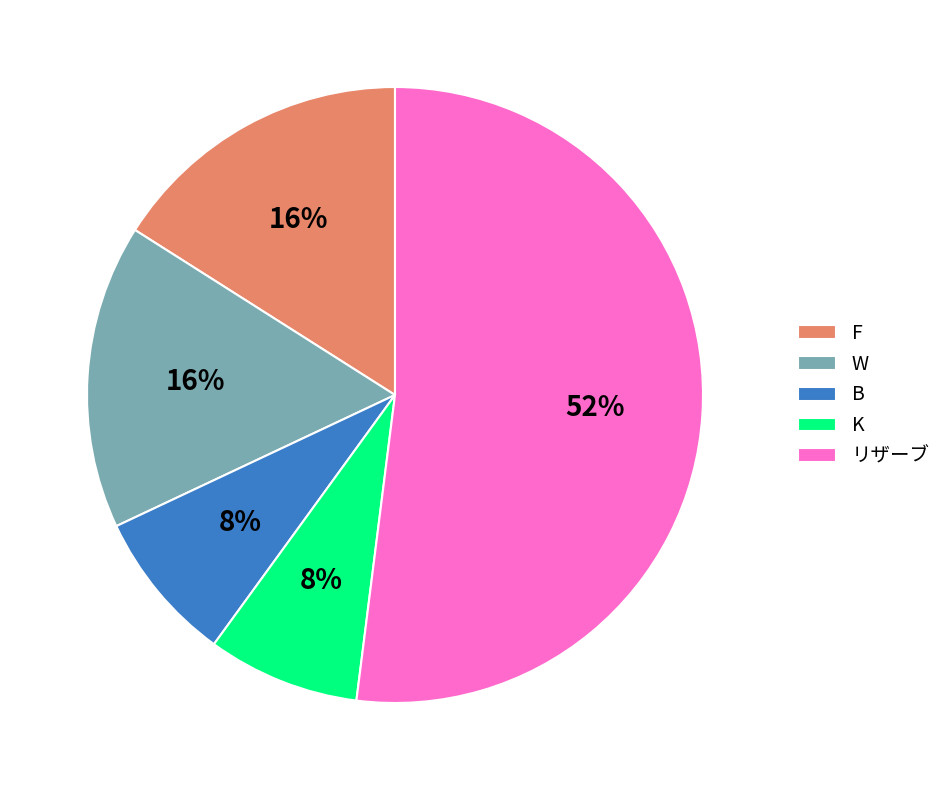

To the nearest percent, what is the difference between the largest and smallest slice percentages?

44%